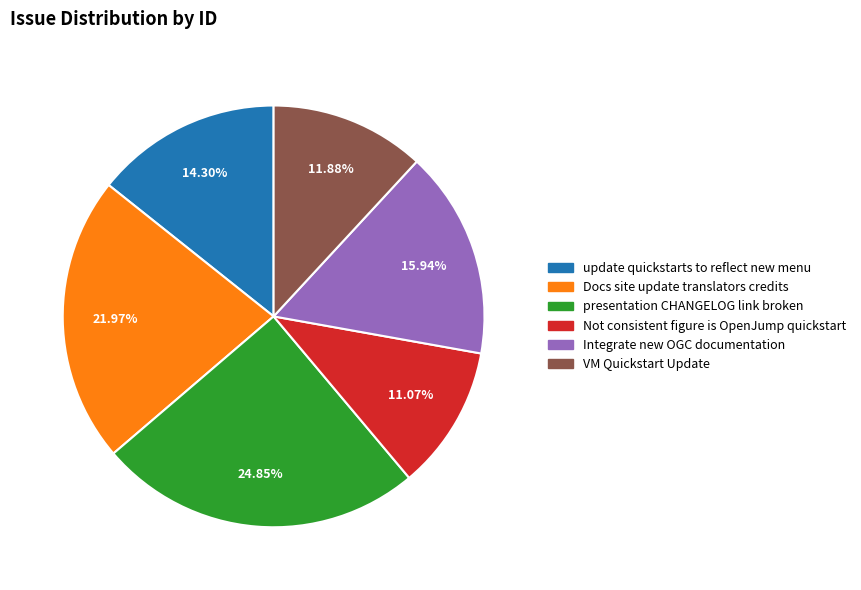

To the nearest percent, what is the difference between the Integrate new OGC documentation and Docs site update translators credits slice percentages?

6%